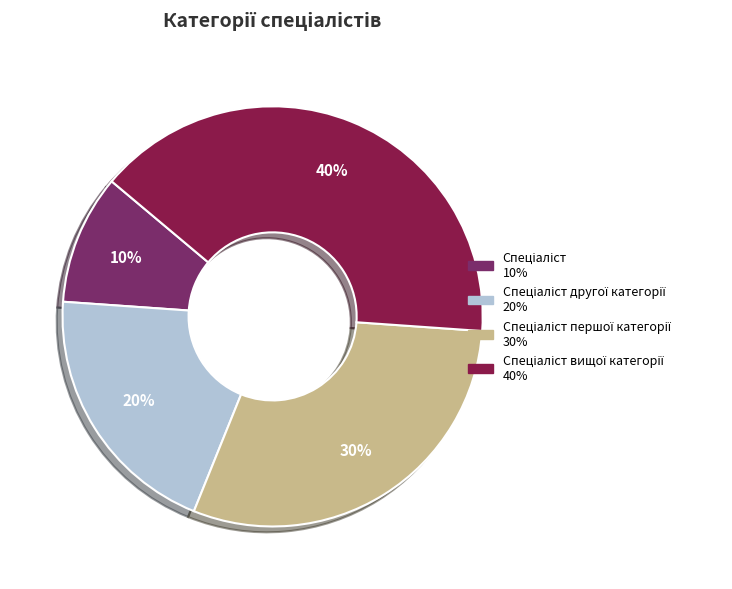

To the nearest percent, what is the difference between the largest and smallest slice percentages?

30%